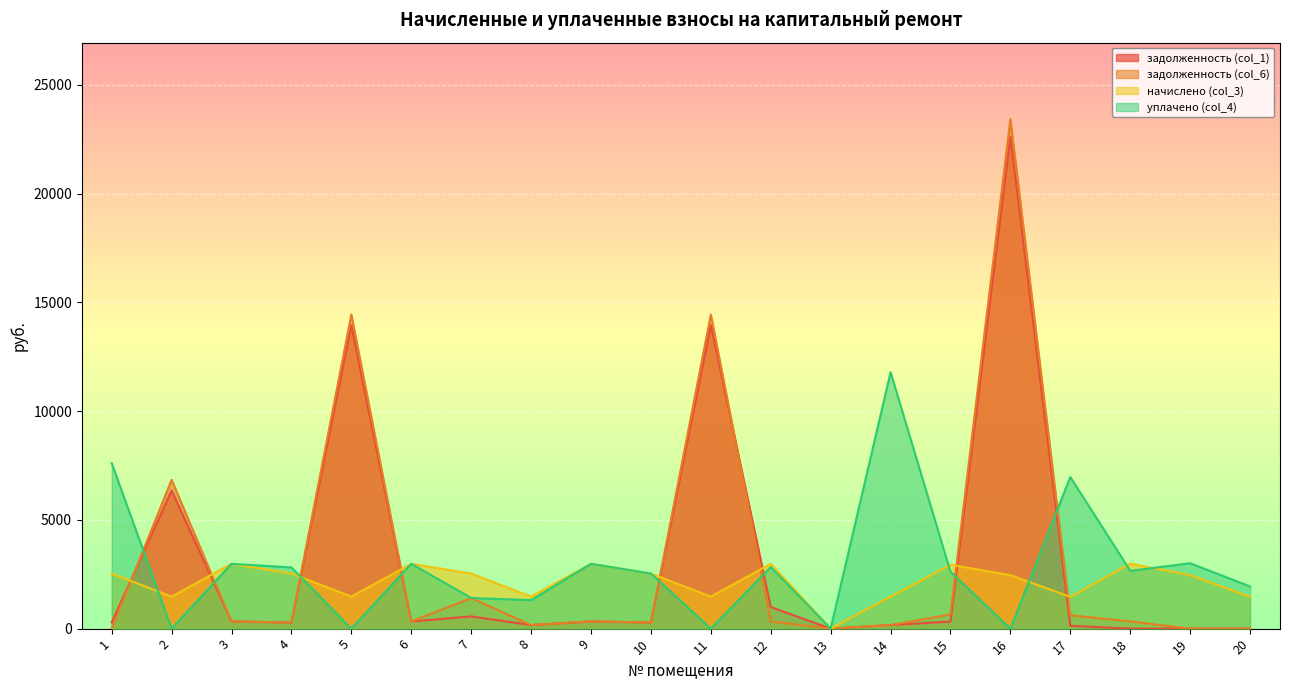

Which series ends up on top after the final intersection of начислено (col_3) and задолженность (col_6)?

начислено (col_3)